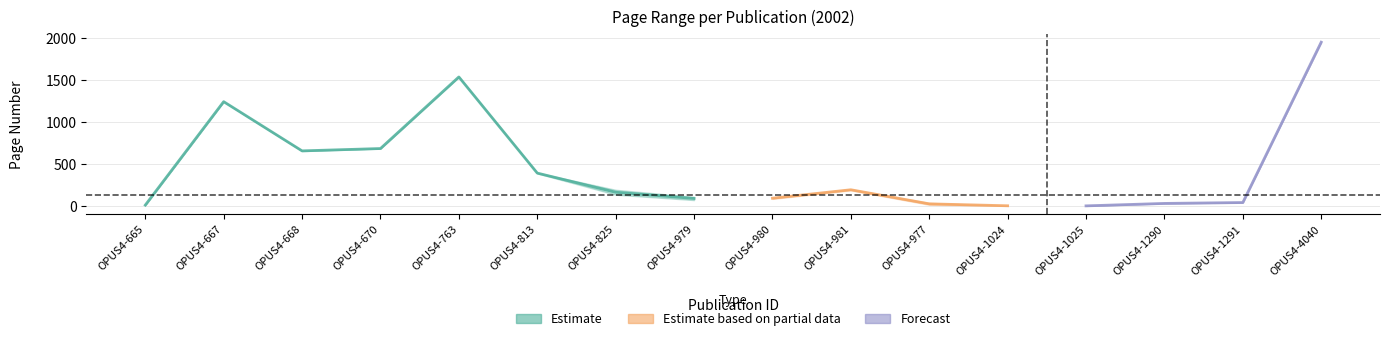

Does the chart have visible grid lines?

Yes